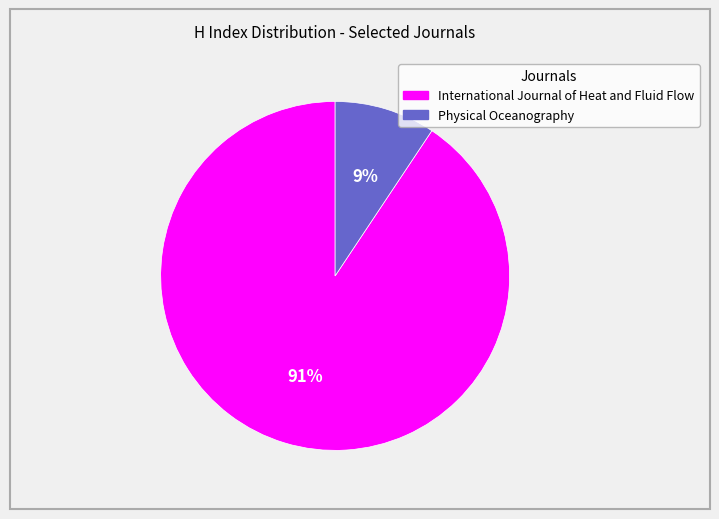

To the nearest percent, what portion does International Journal of Heat and Fluid Flow represent?

91%